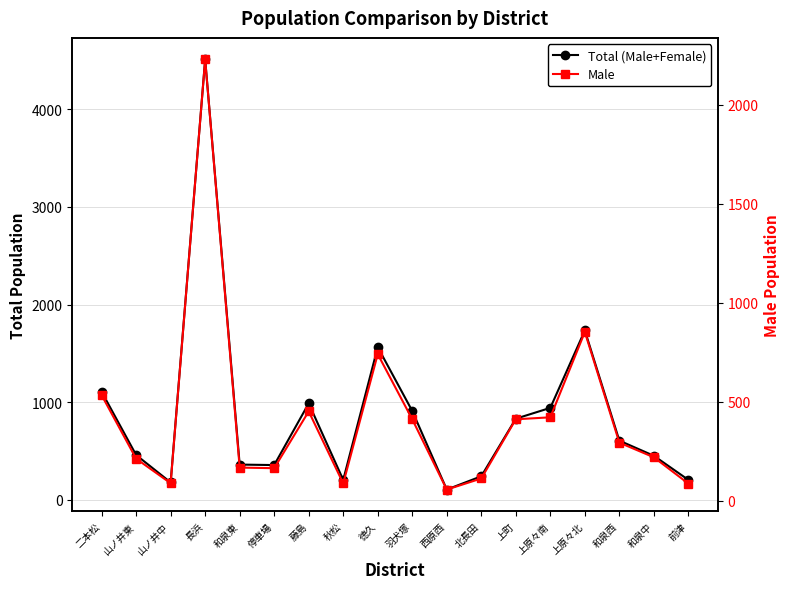

Rank the series by their average value, from lowest to highest.

Male, Total (Male+Female)